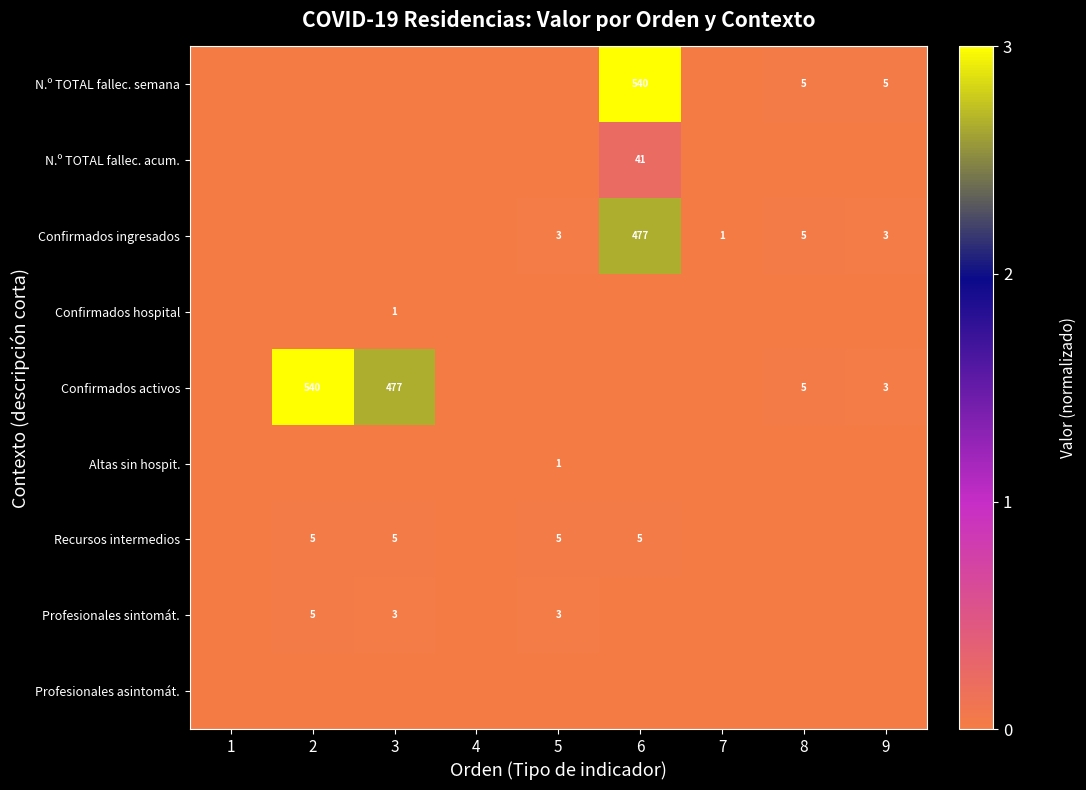

Is it true that Profesionales sintomát. equals 3 at 3?

True